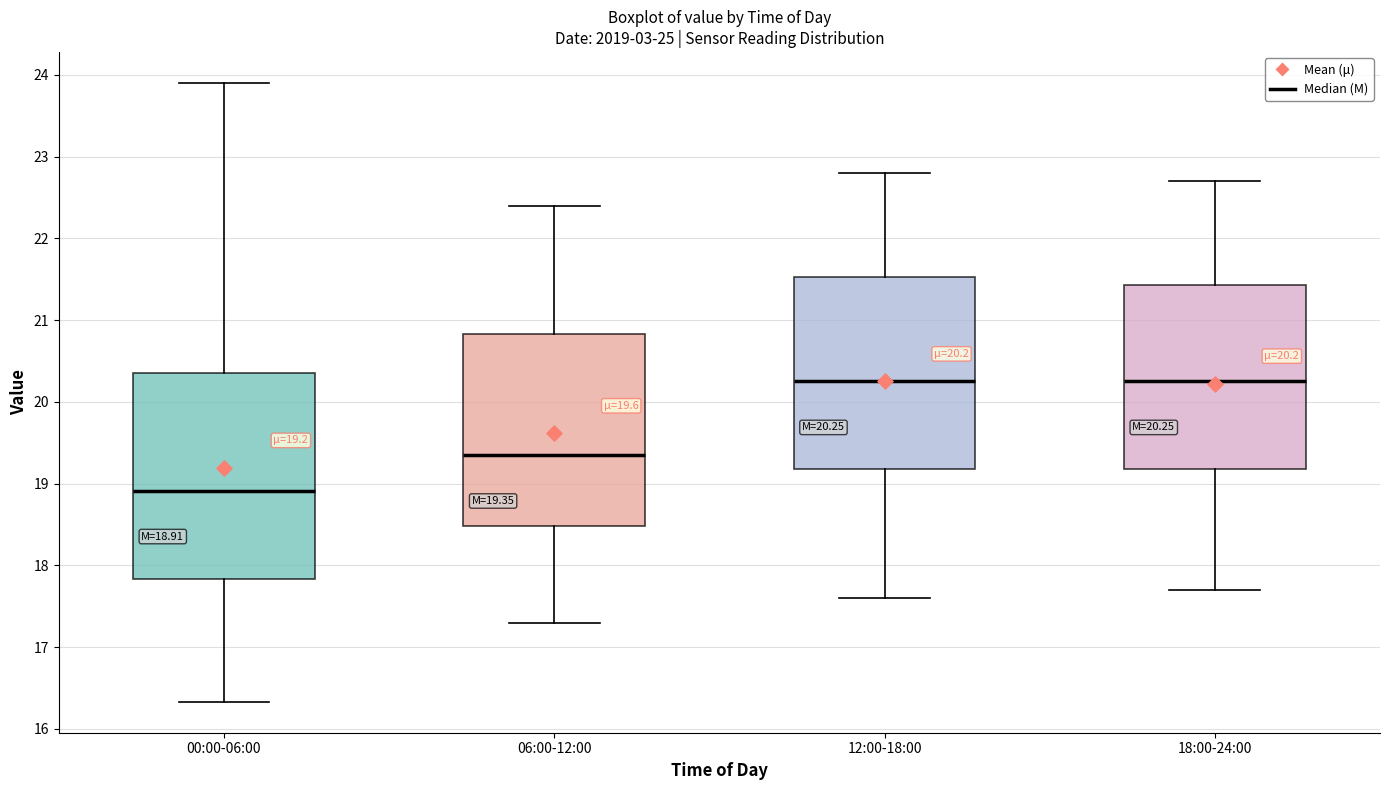

Which box is the tallest, from its lower edge to its upper edge?

00:00-06:00